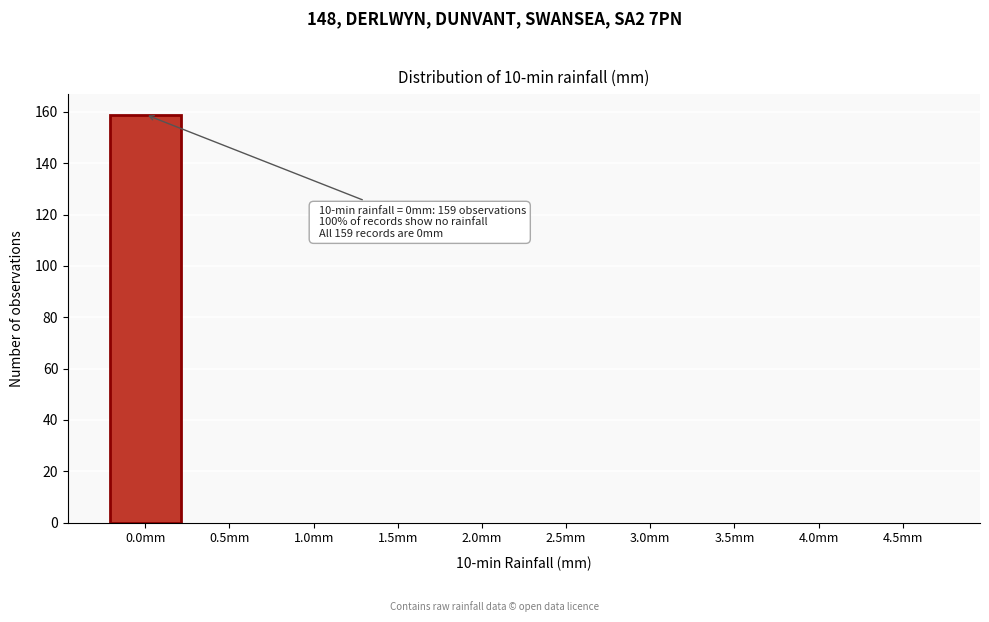

Reading left to right, extract all data points from this chart.

0.0mm=159	0.5mm=0	1.0mm=0	1.5mm=0	2.0mm=0	2.5mm=0	3.0mm=0	3.5mm=0	4.0mm=0	4.5mm=0